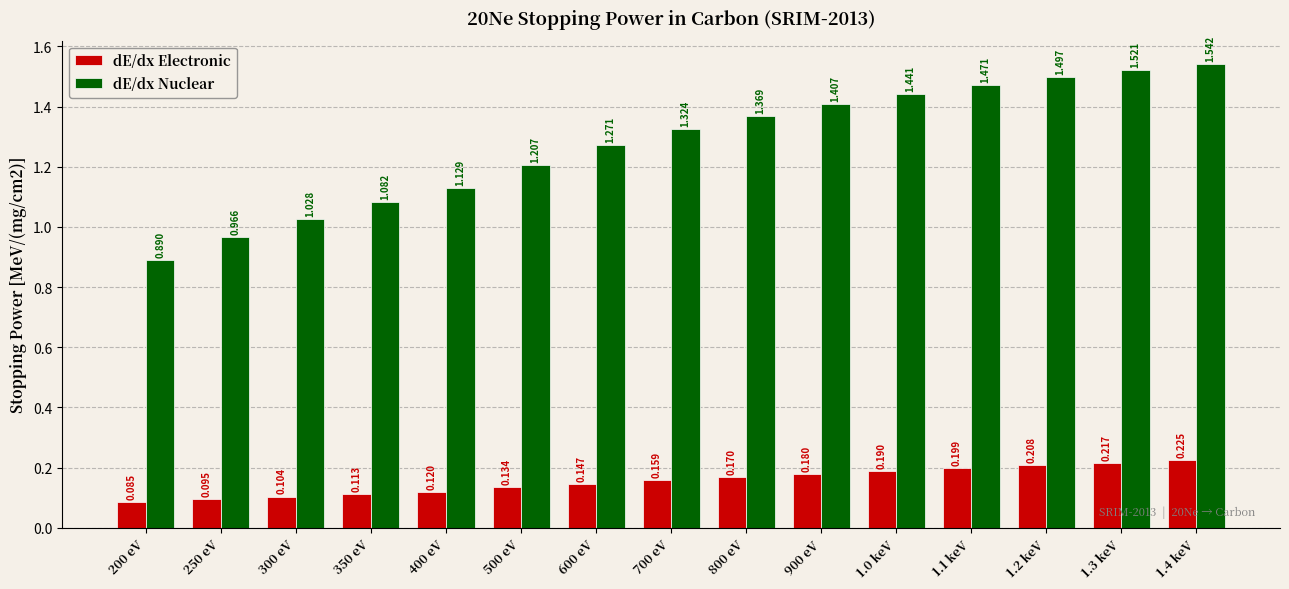

What is the difference between the maximum and minimum values in the dE/dx Nuclear series?

0.7